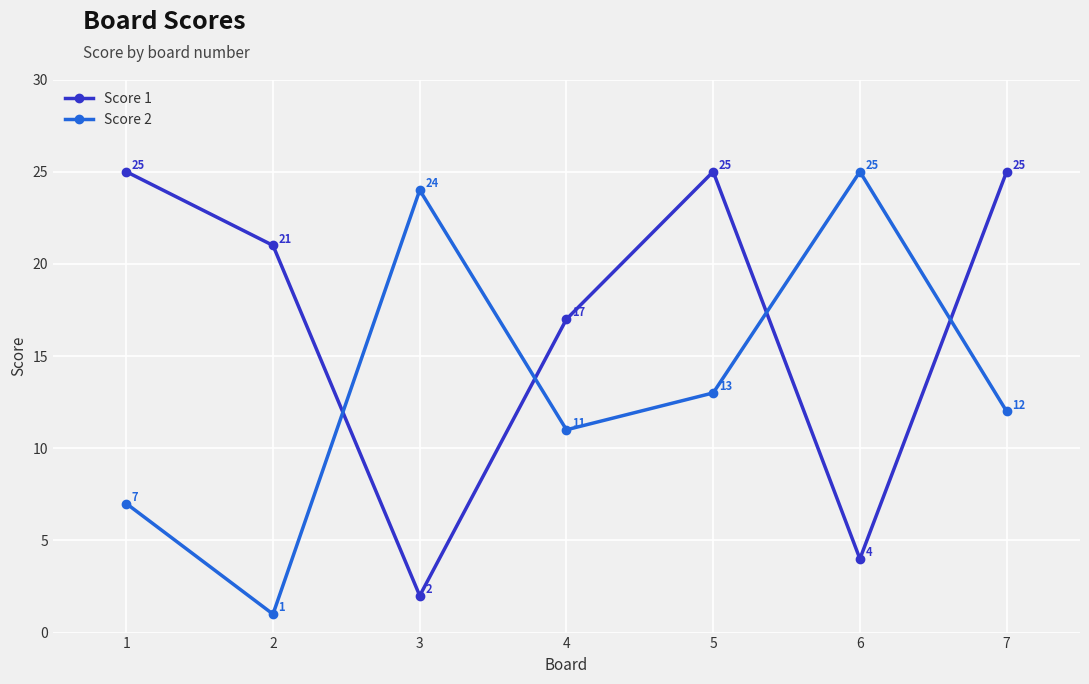

What is the greatest value displayed?

25